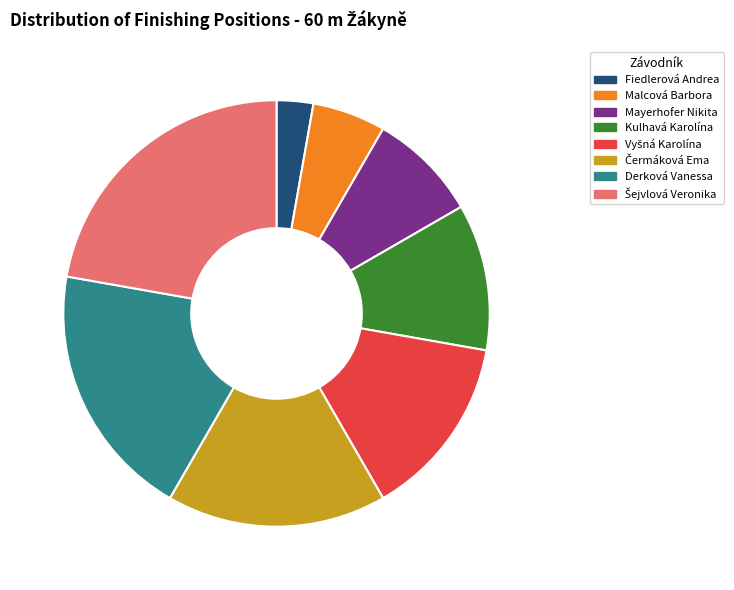

Is it true that Derková Vanessa is 26% of the pie?

False